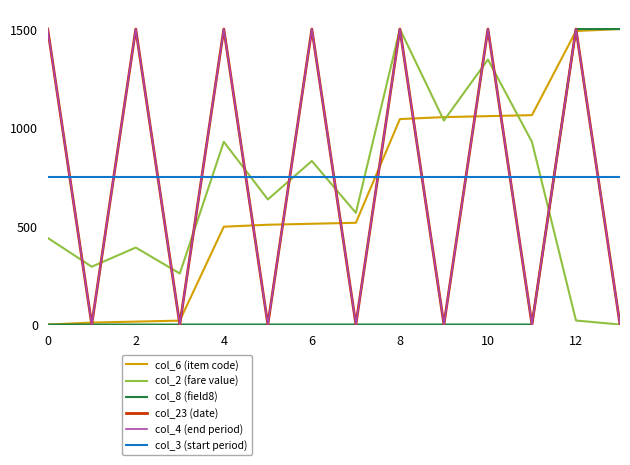

Is this an area chart (filled region under the line)?

No